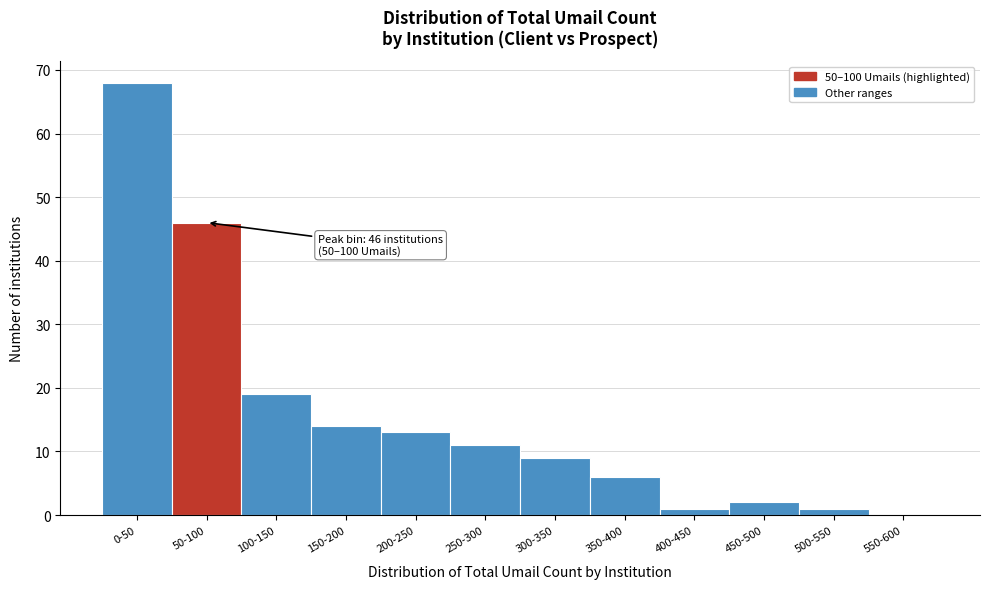

Reading right to left, transcribe all the data shown in this chart.

550-600=0	500-550=1	450-500=2	400-450=1	350-400=6	300-350=9	250-300=11	200-250=13	150-200=14	100-150=19	50-100=46	0-50=68